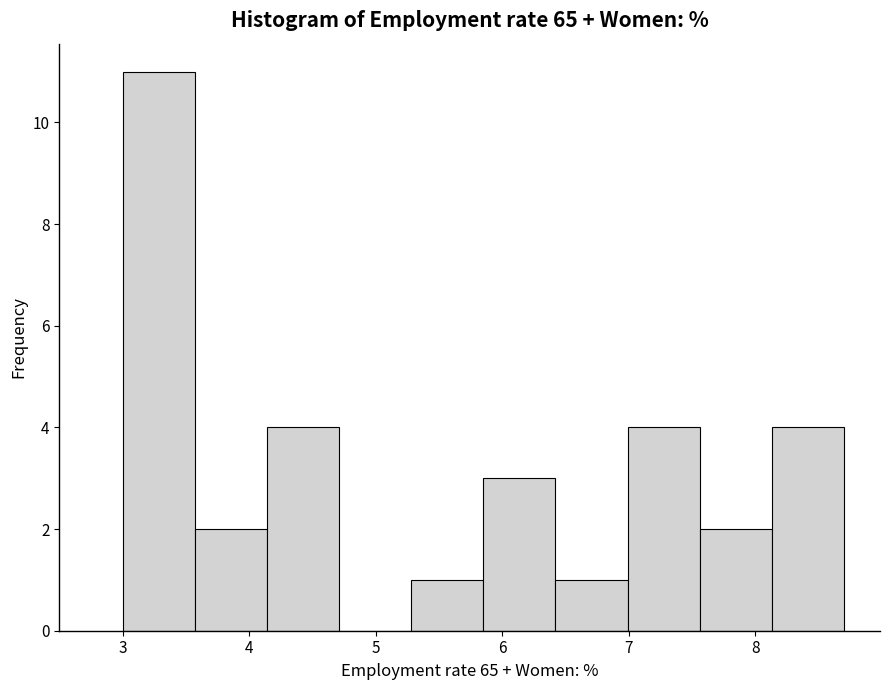

Reading left to right, transcribe this chart: for each bar, give the range it covers on the x-axis and its height. Neither the bar edges nor the heights are printed on the chart, so give them approximately, as read against the axes.

3.00 to 3.57: 11
3.57 to 4.14: 2
4.14 to 4.71: 4
4.71 to 5.28: 0
5.28 to 5.85: 1
5.85 to 6.42: 3
6.42 to 6.99: 1
6.99 to 7.56: 4
7.56 to 8.13: 2
8.13 to 8.70: 4